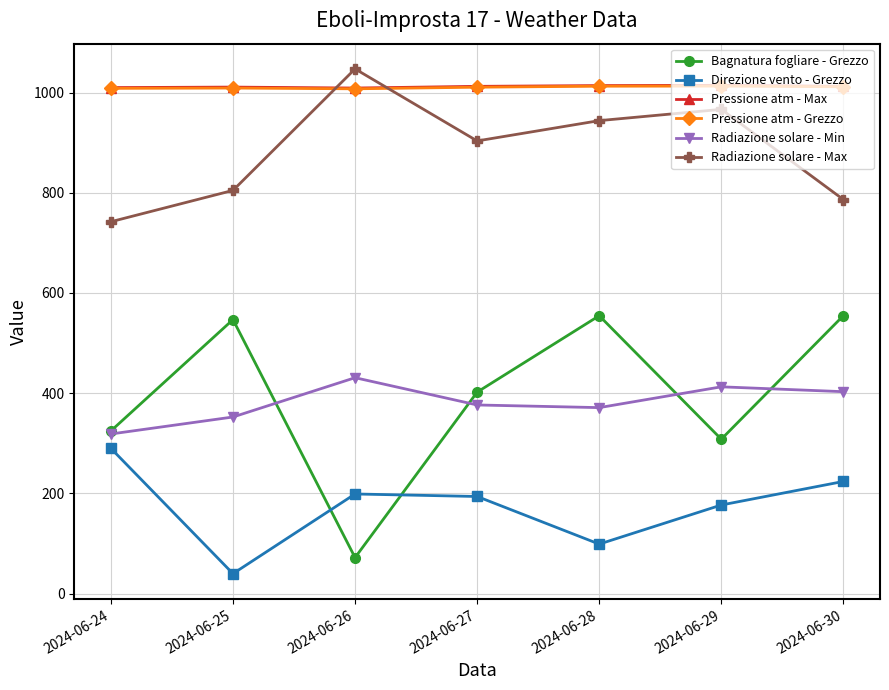

Is this an area chart (filled region under the line)?

No